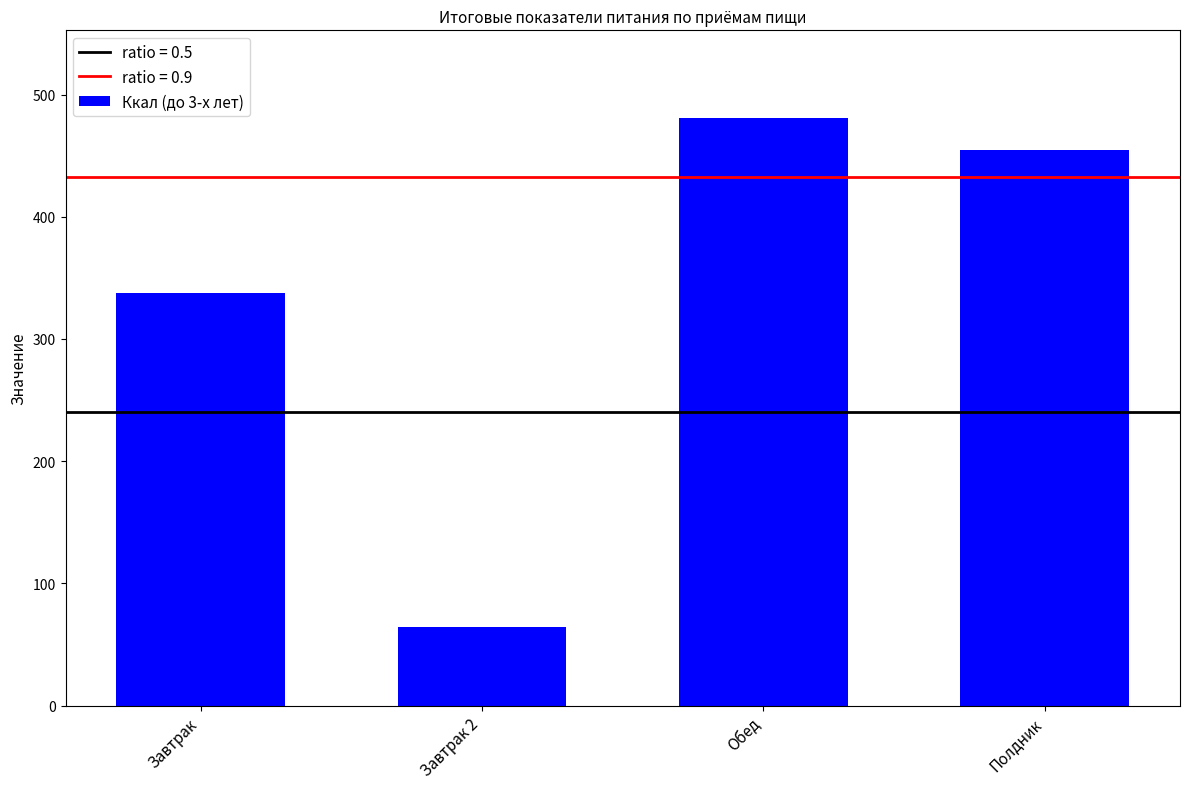

What is the change in value from Завтрак to Полдник?

+116.4